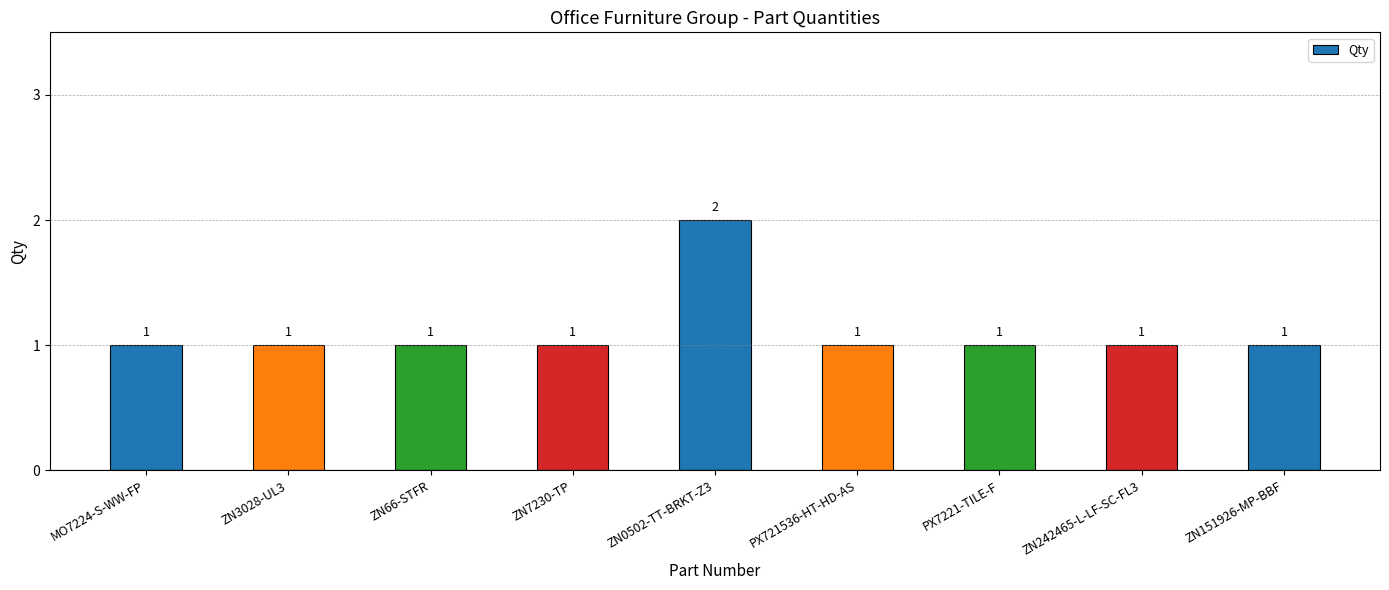

Approximately how many times larger is the value at ZN3028-UL3 compared to PX7221-TILE-F?

1.0